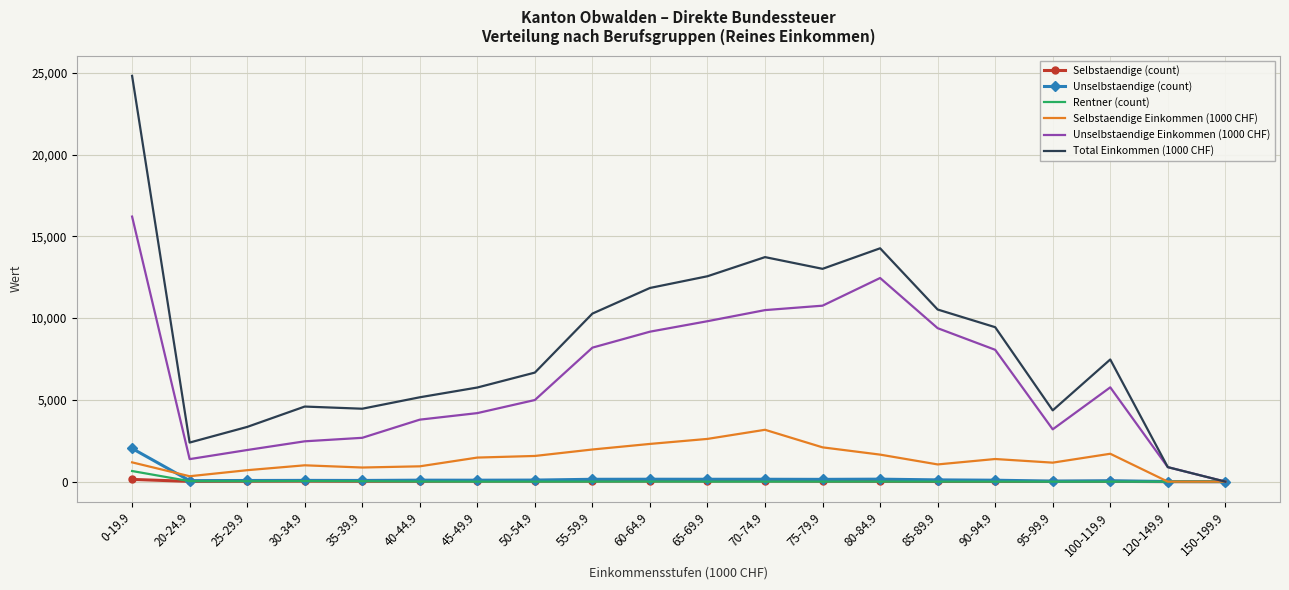

Which series has the largest total across all categories?

Total Einkommen (1000 CHF)